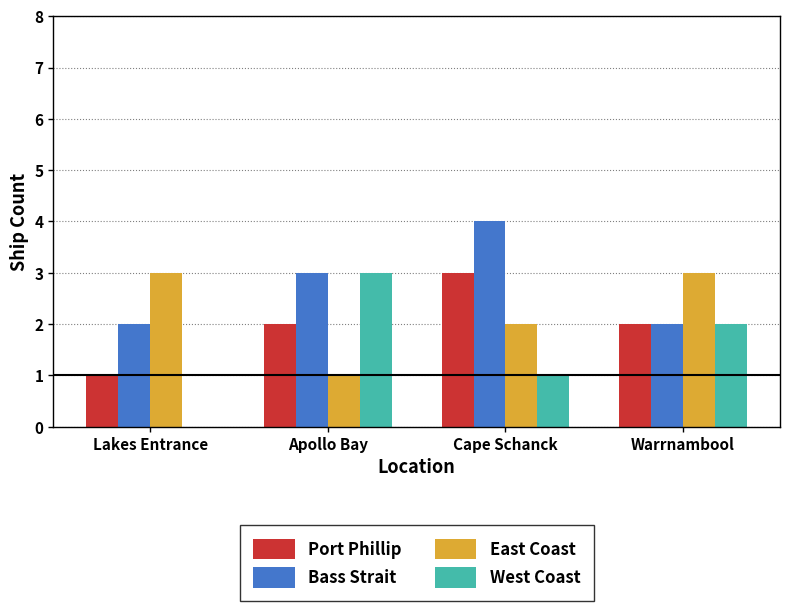

Reading right to left, what are all the values shown in this chart?

Port Phillip: Warrnambool=2	Cape Schanck=3	Apollo Bay=2	Lakes Entrance=1
Bass Strait: Warrnambool=2	Cape Schanck=4	Apollo Bay=3	Lakes Entrance=2
East Coast: Warrnambool=3	Cape Schanck=2	Apollo Bay=1	Lakes Entrance=3
West Coast: Warrnambool=2	Cape Schanck=1	Apollo Bay=3	Lakes Entrance=0